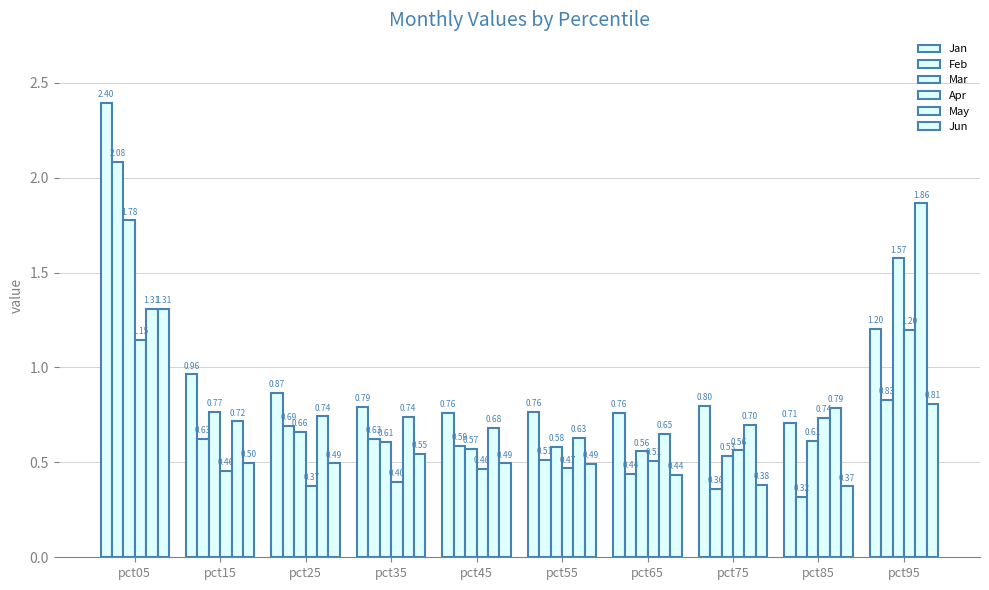

Reading left to right, transcribe all the data shown in this chart.

Jan: pct05=2.4	pct15=1.0	pct25=0.9	pct35=0.8	pct45=0.8	pct55=0.8	pct65=0.8	pct75=0.8	pct85=0.7	pct95=1.2
Feb: pct05=2.1	pct15=0.6	pct25=0.7	pct35=0.6	pct45=0.6	pct55=0.5	pct65=0.4	pct75=0.4	pct85=0.3	pct95=0.8
Mar: pct05=1.8	pct15=0.8	pct25=0.7	pct35=0.6	pct45=0.6	pct55=0.6	pct65=0.6	pct75=0.5	pct85=0.6	pct95=1.6
Apr: pct05=1.1	pct15=0.5	pct25=0.4	pct35=0.4	pct45=0.5	pct55=0.5	pct65=0.5	pct75=0.6	pct85=0.7	pct95=1.2
May: pct05=1.3	pct15=0.7	pct25=0.7	pct35=0.7	pct45=0.7	pct55=0.6	pct65=0.6	pct75=0.7	pct85=0.8	pct95=1.9
Jun: pct05=1.3	pct15=0.5	pct25=0.5	pct35=0.5	pct45=0.5	pct55=0.5	pct65=0.4	pct75=0.4	pct85=0.4	pct95=0.8